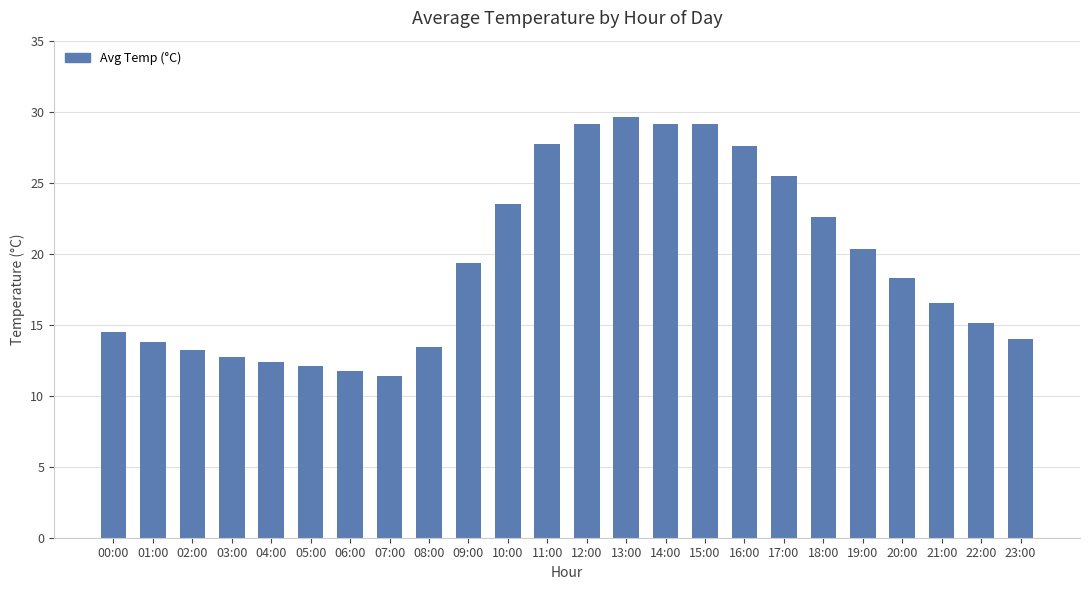

Which has a higher value, 21:00 or 05:00?

21:00